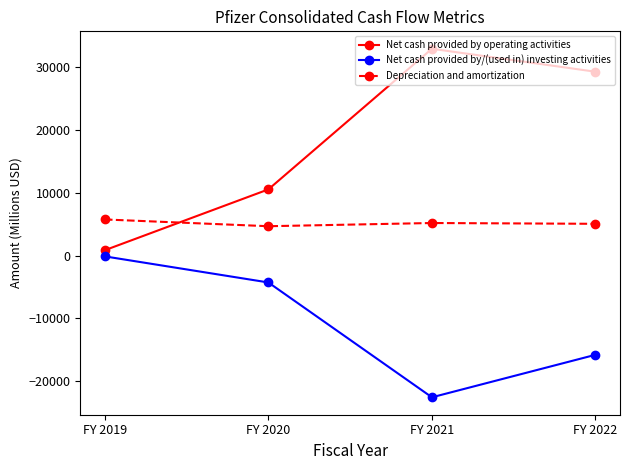

What is the difference between the highest and lowest values at FY 2022?

45050